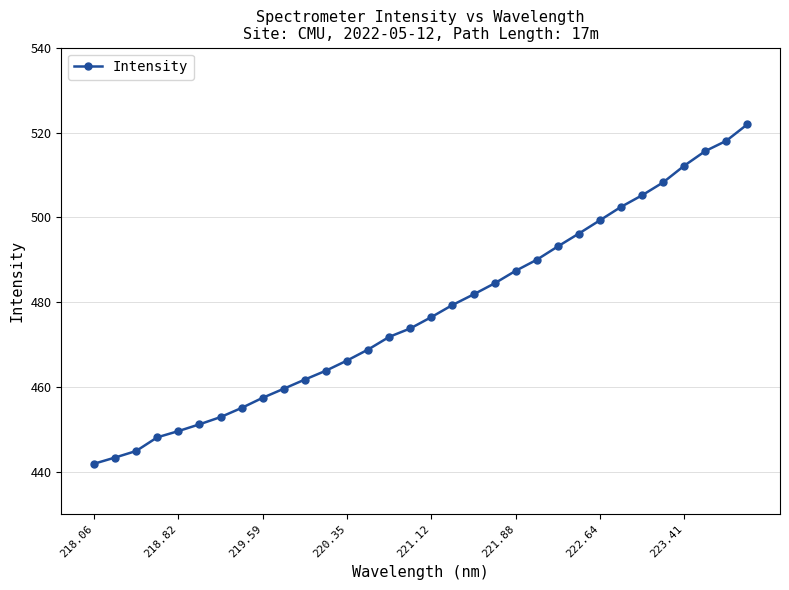

What is the difference between the maximum and minimum values?

80.1